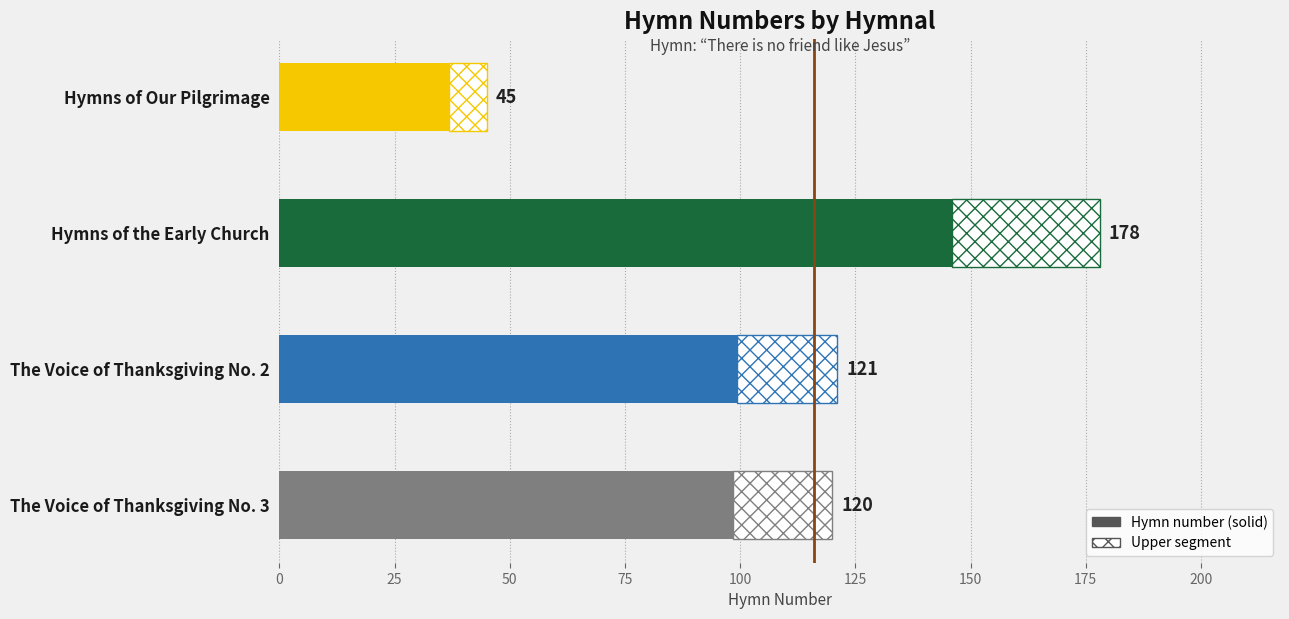

What is the label of the 4th bar from the right?

Hymns of Our Pilgrimage